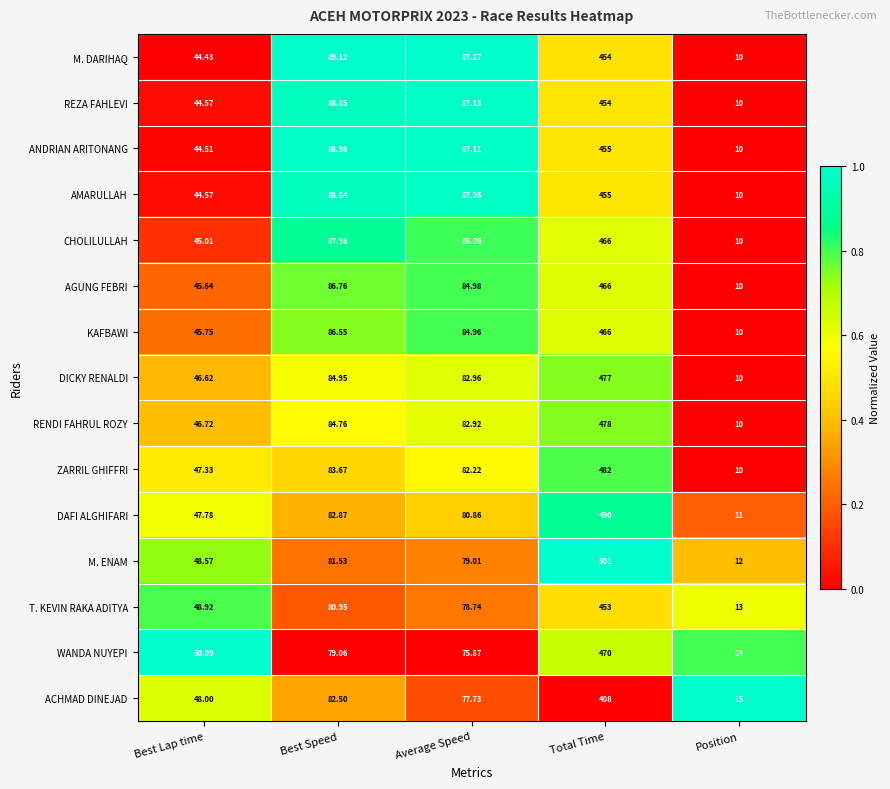

Where is AMARULLAH nearest to the value 232?

Best Speed